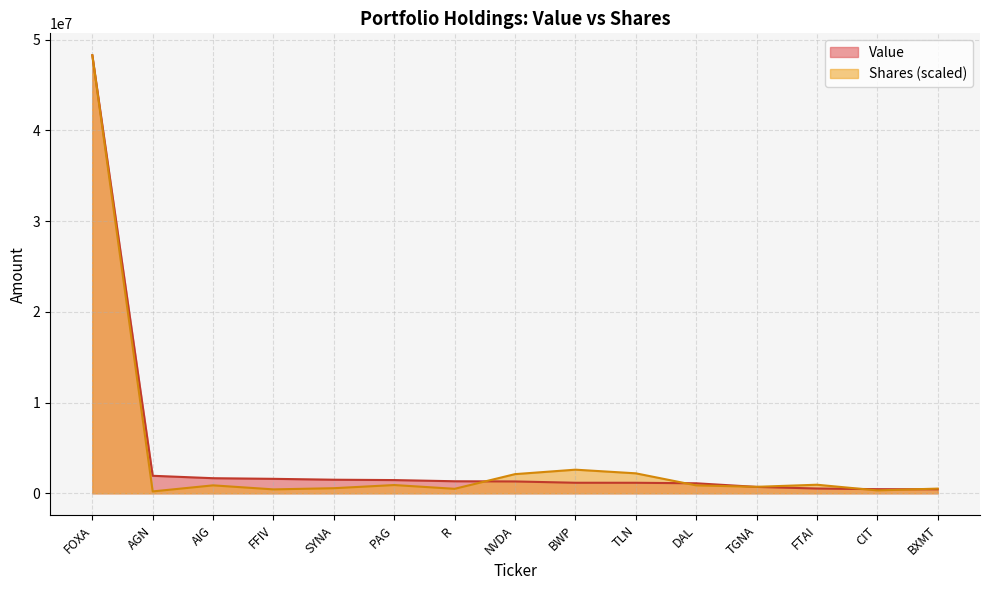

What is the maximum value shown in the chart?

48291000.0